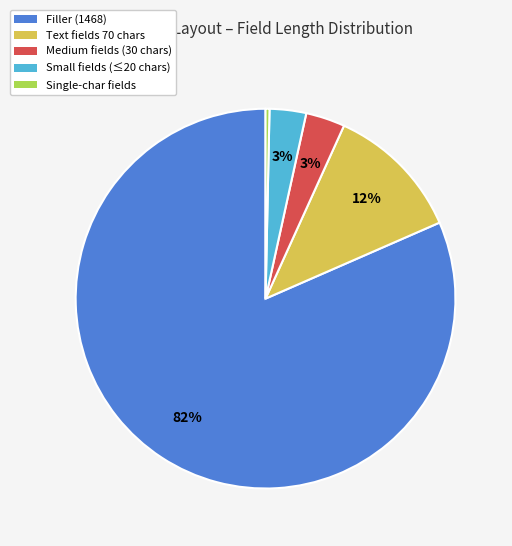

To the nearest percent, what is the average slice percentage?

20%